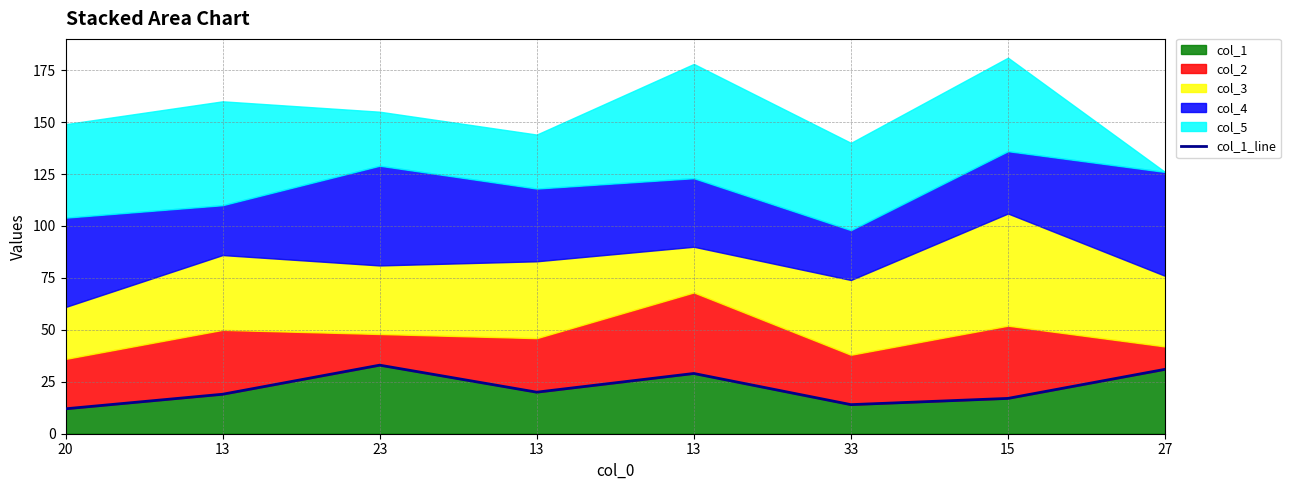

Does the chart display data point markers on the line(s)?

No